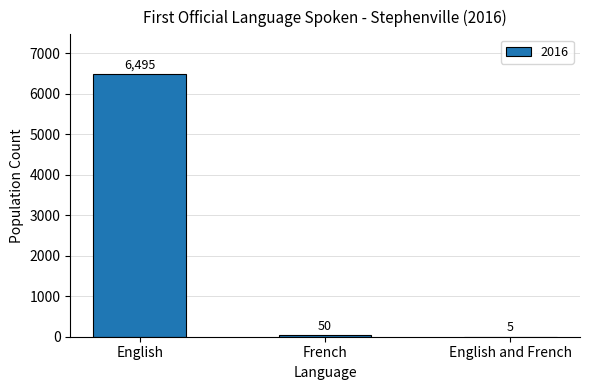

What is the average value?

2183